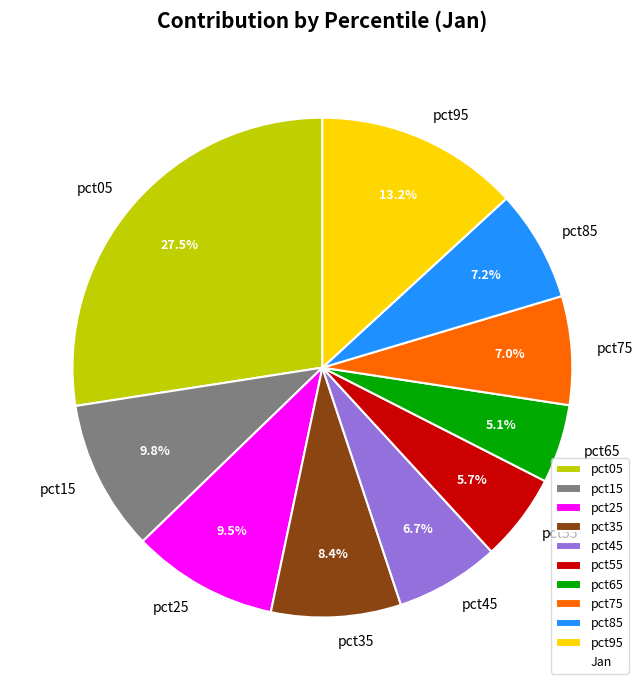

What portion of the pie excludes pct85?

92.8%